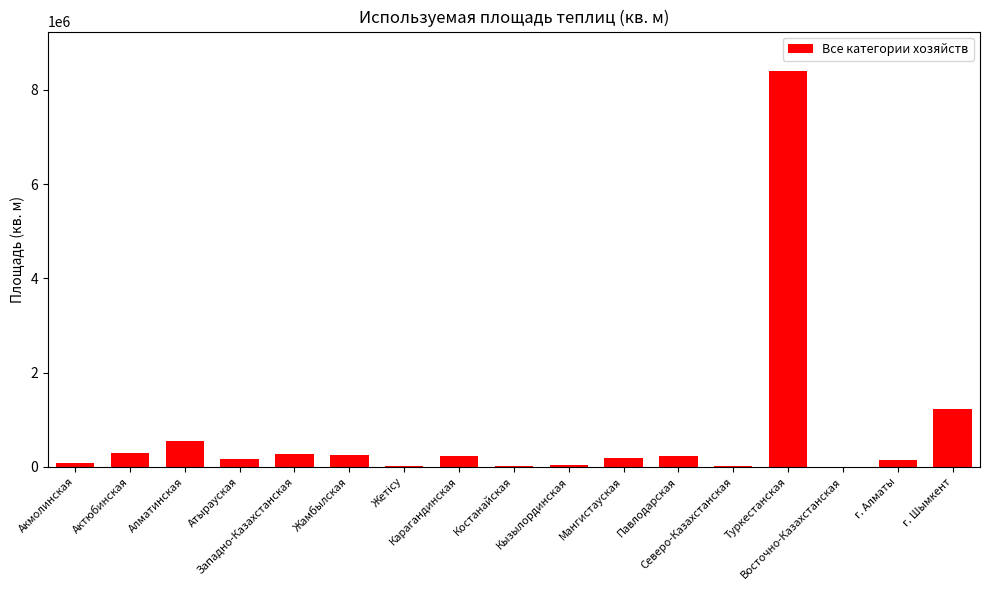

What is the sum of all values?

12101781.4